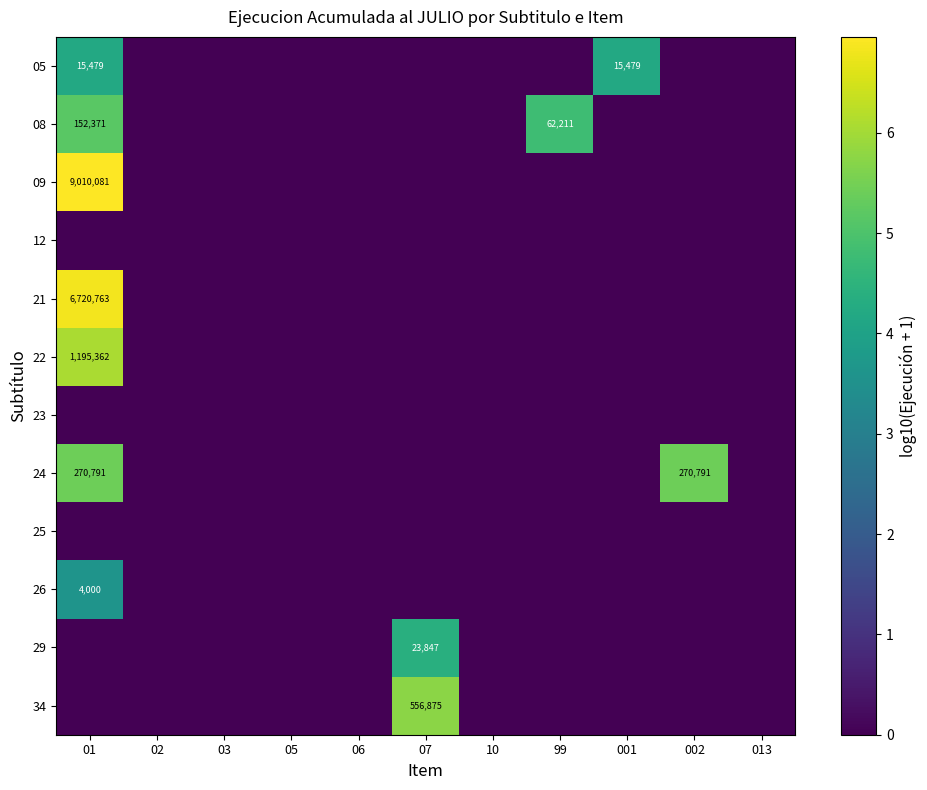

Rank the series at 10 from highest to lowest value.

05, 08, 09, 12, 21, 22, 23, 24, 25, 26, 29, 34